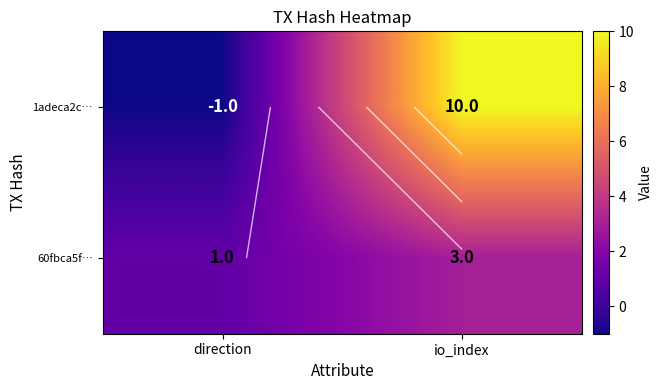

What is the sum of all 1adeca2c… values?

9